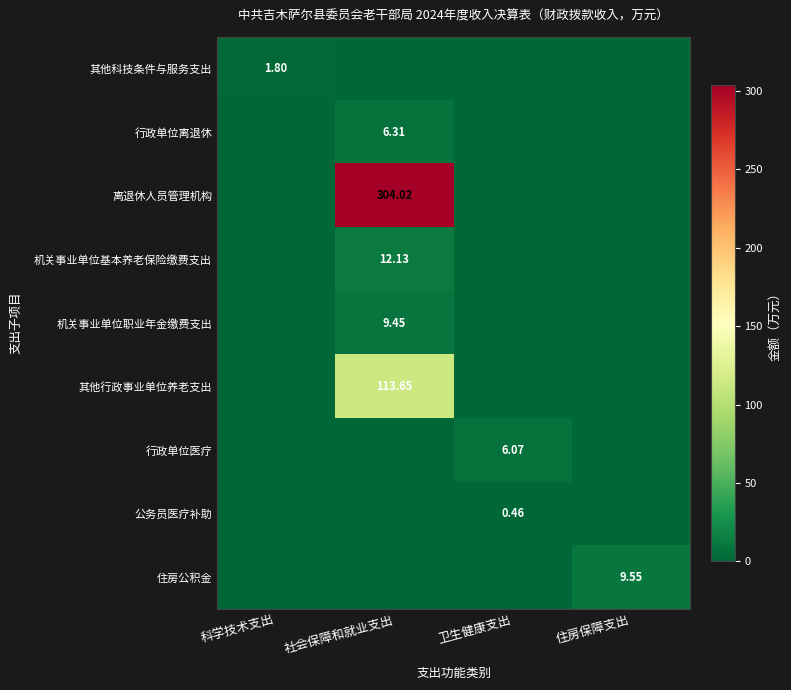

At which category is the sum across all series the highest?

社会保障和就业支出